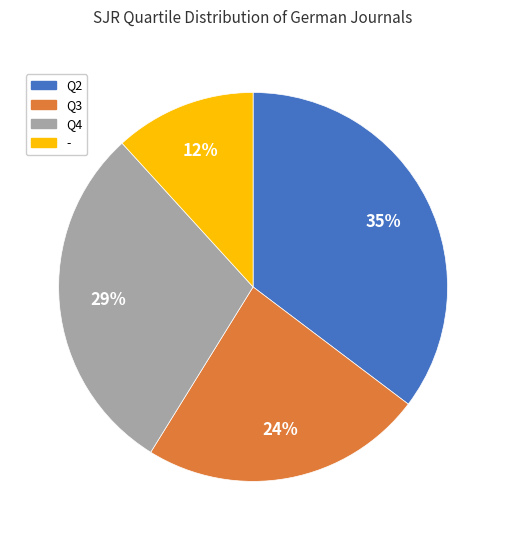

Is there a majority slice in this chart?

No